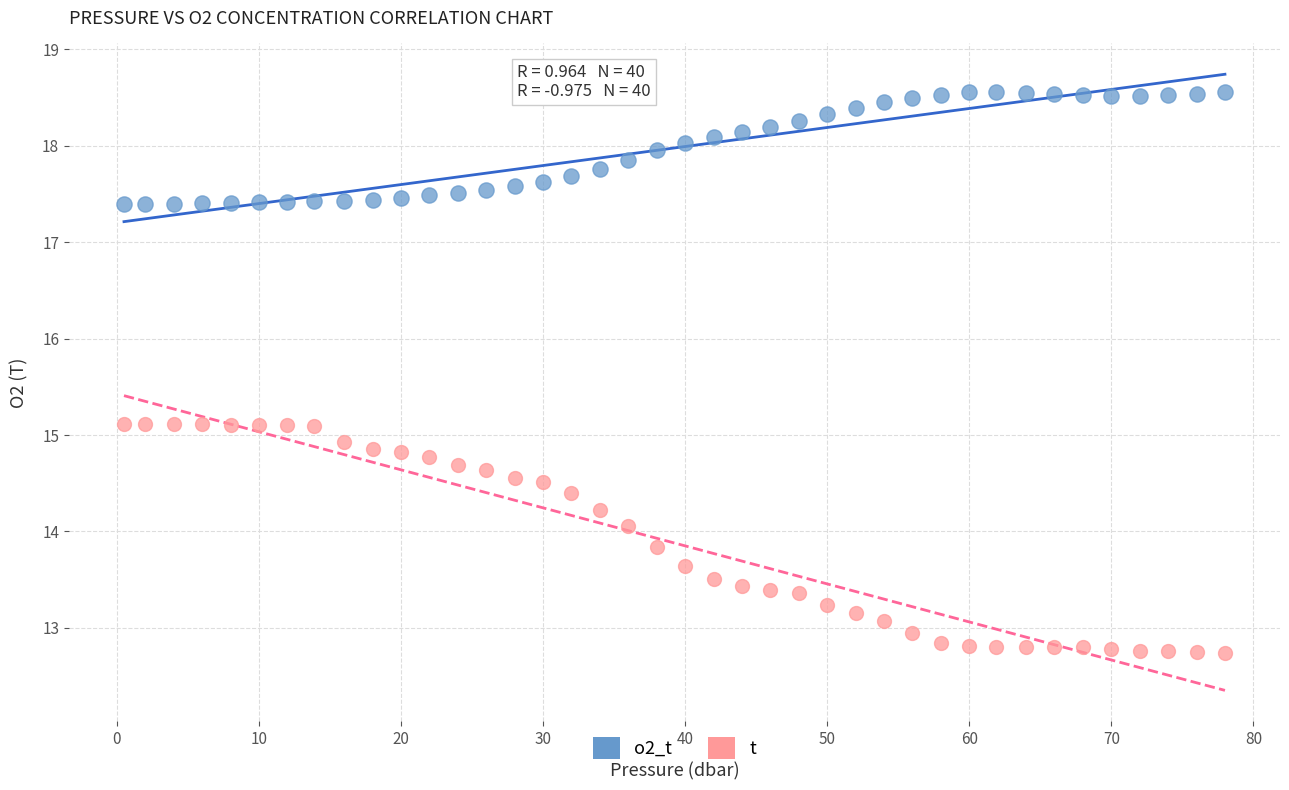

What is the X range (max minus min) for the scatter plot?

77.5